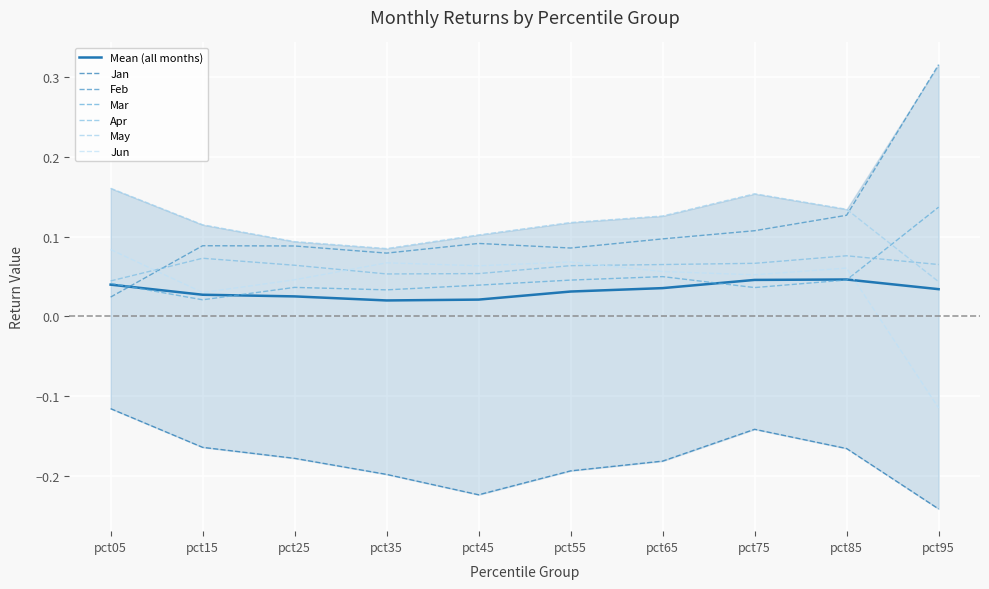

How many lines are shown in the chart?

6